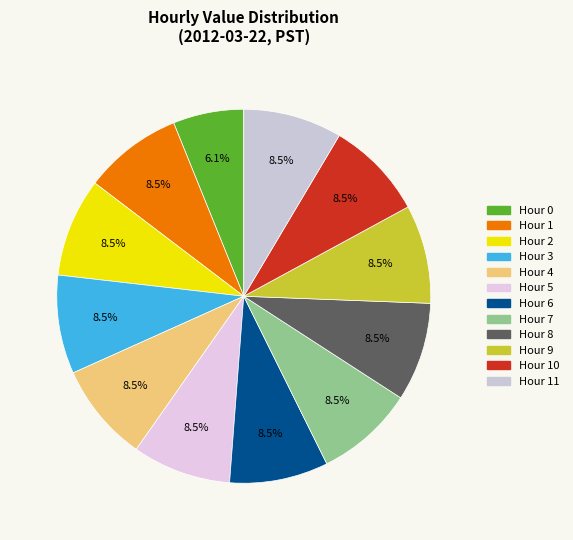

Is there a majority slice in this chart?

No